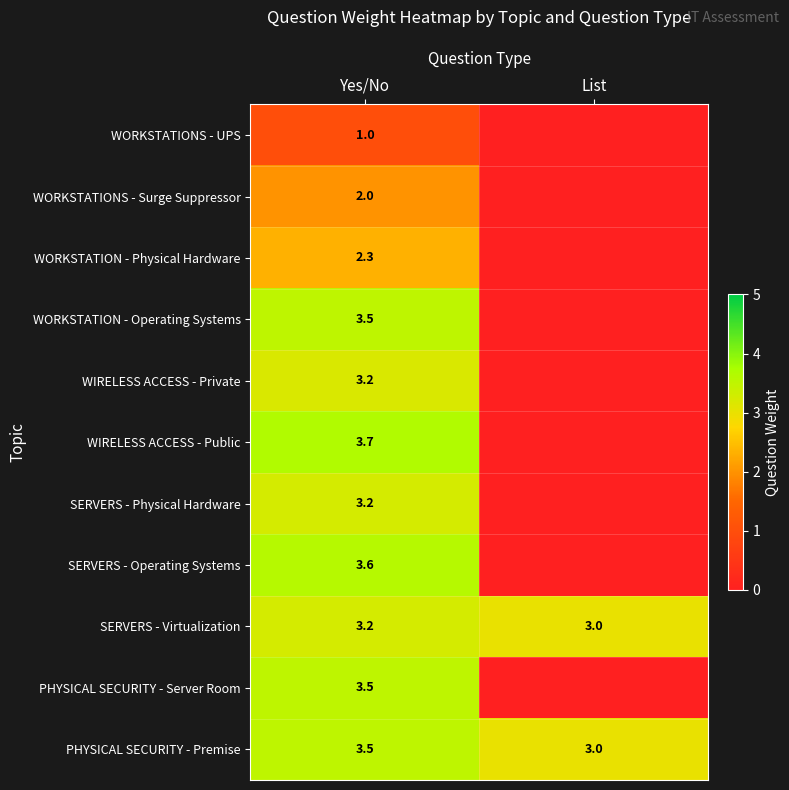

Is it true that PHYSICAL SECURITY - Premise equals 3.0 at List?

True